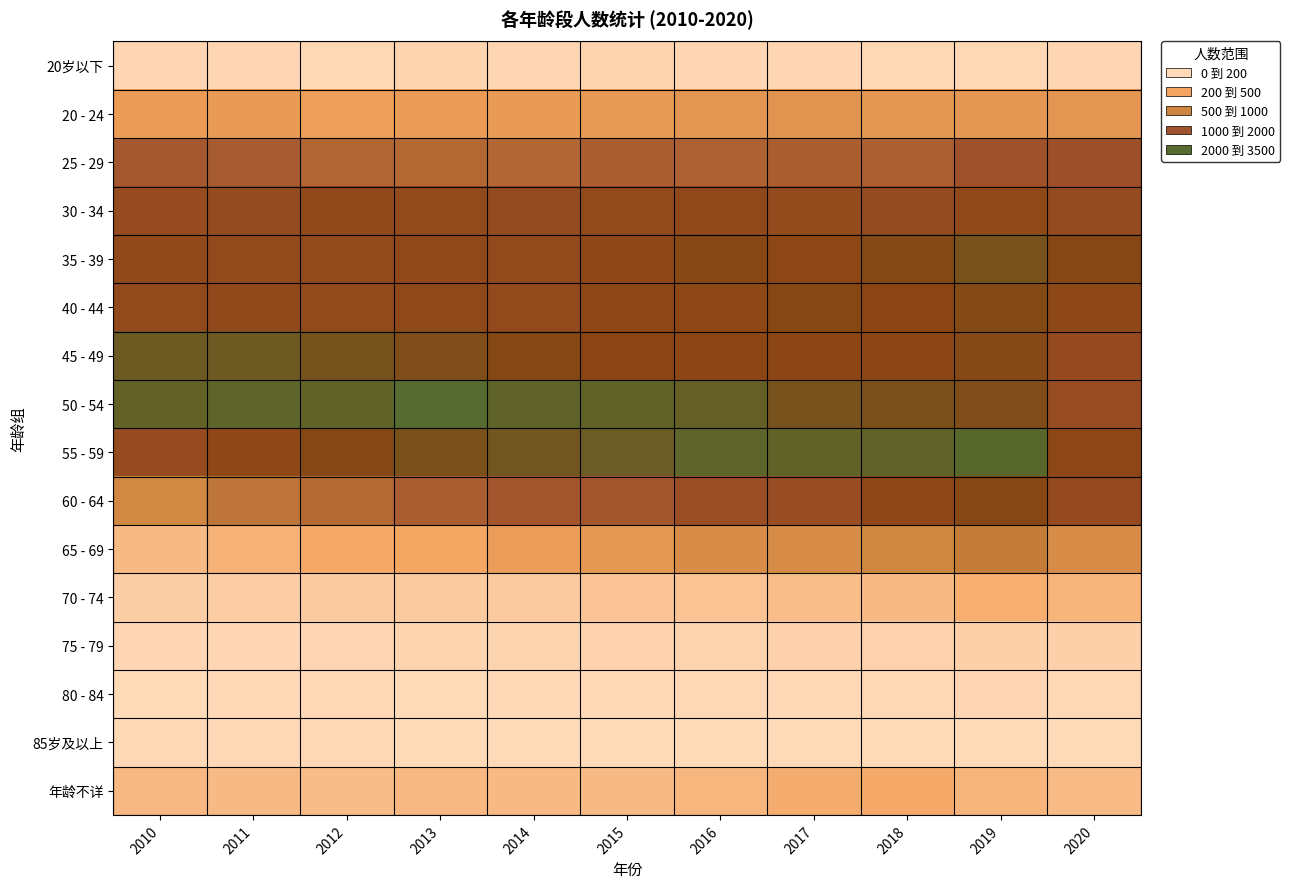

What is the greatest value displayed?

3265